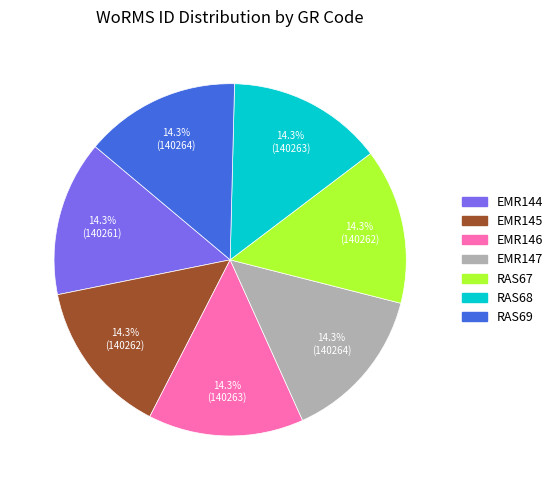

Is there any slice that represents more than half of the pie?

No